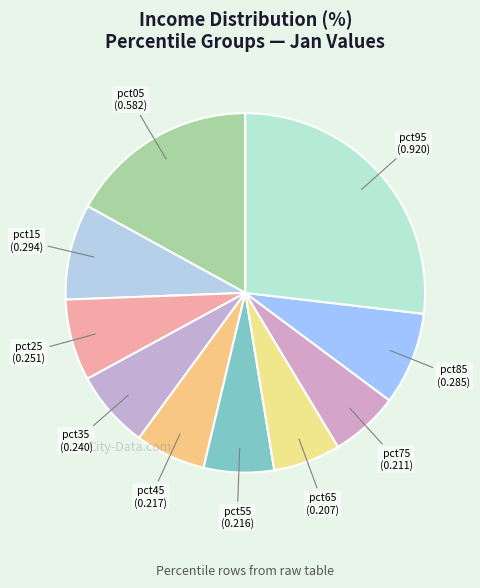

Combined, do pct85 (0.285) and pct05 (0.582) account for over 50%?

No